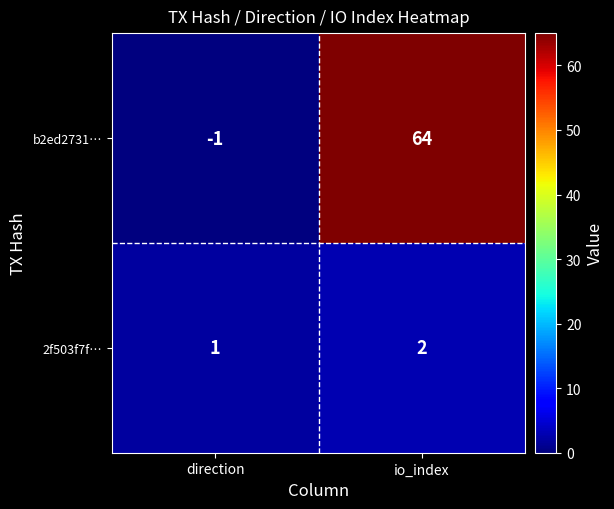

Reading right to left, extract all data points from this chart.

b2ed2731…: io_index=64	direction=-1
2f503f7f…: io_index=2	direction=1